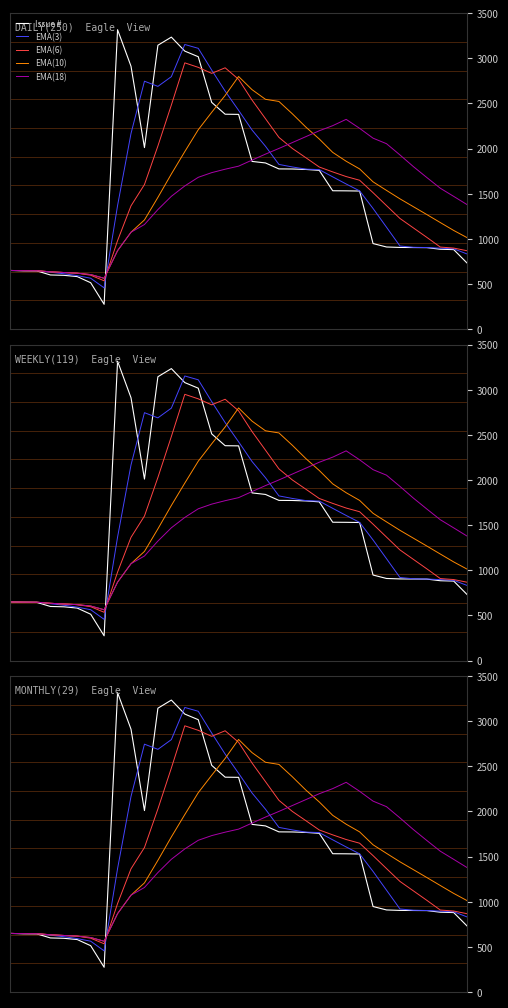

At which label does EMA(6) first exceed 1510?

10